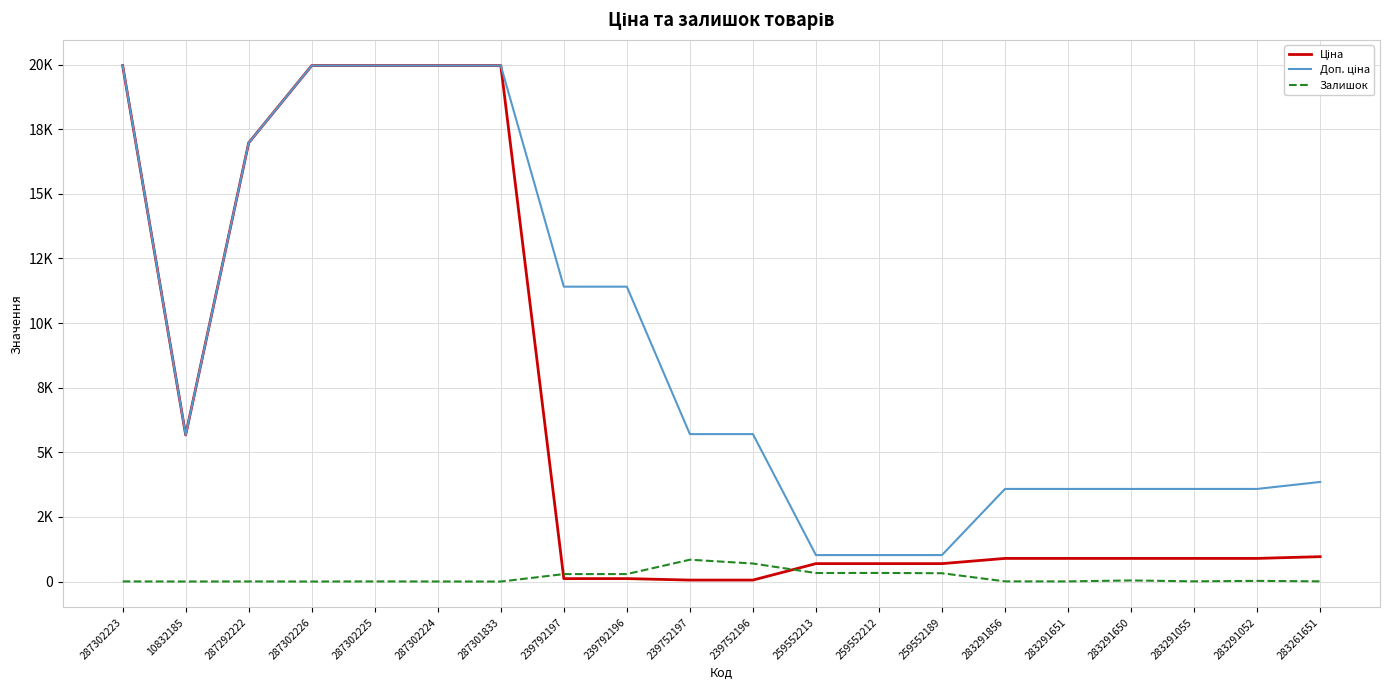

True or false: Доп. ціна has a value of 3583.6 at 283291055.

True